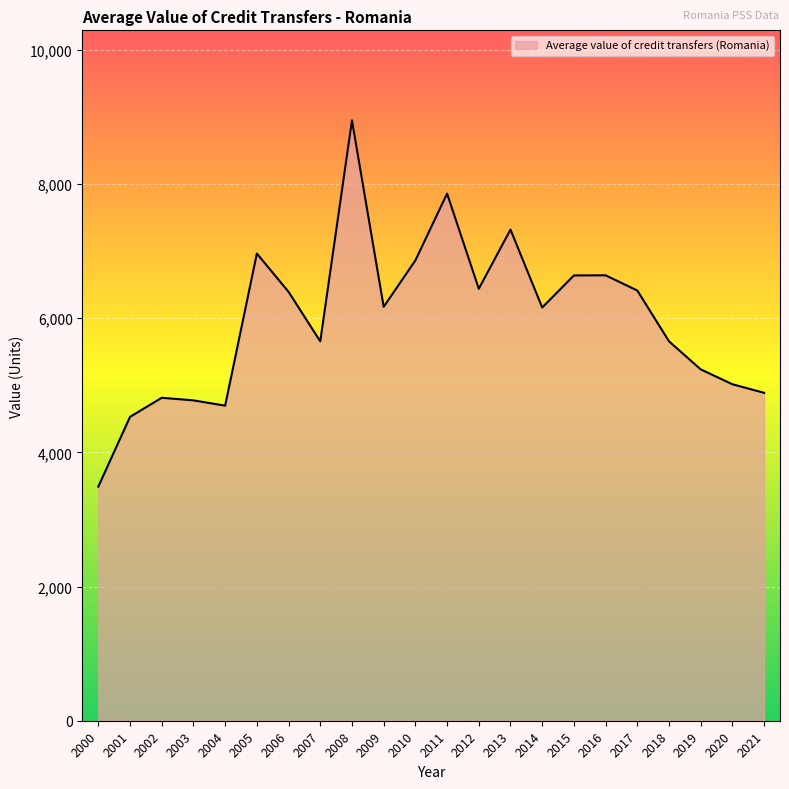

What is the difference between the values at 2017 and 2005?

551.1